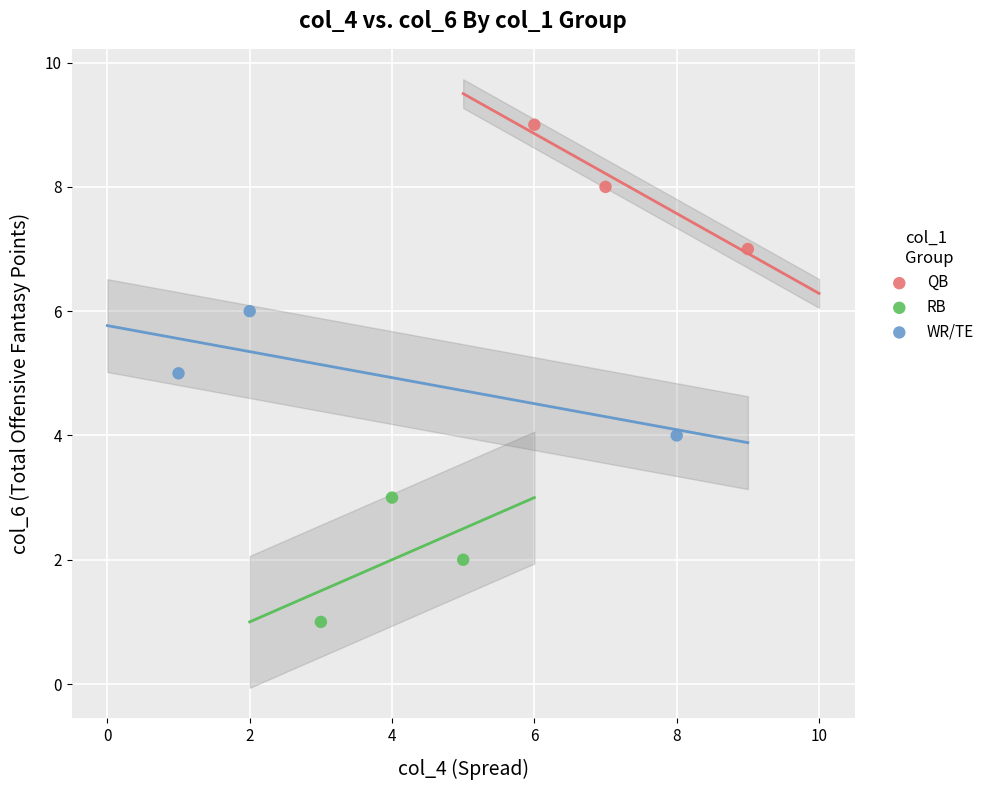

Which series contains the highest Y value?

QB